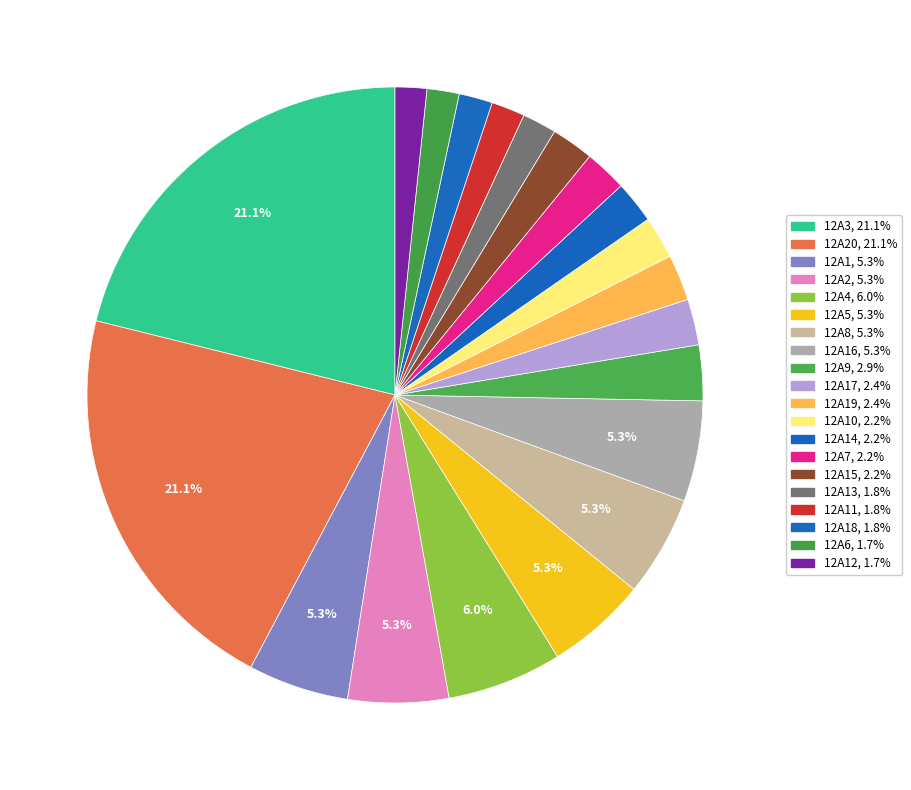

How many slices are in this pie chart?

20